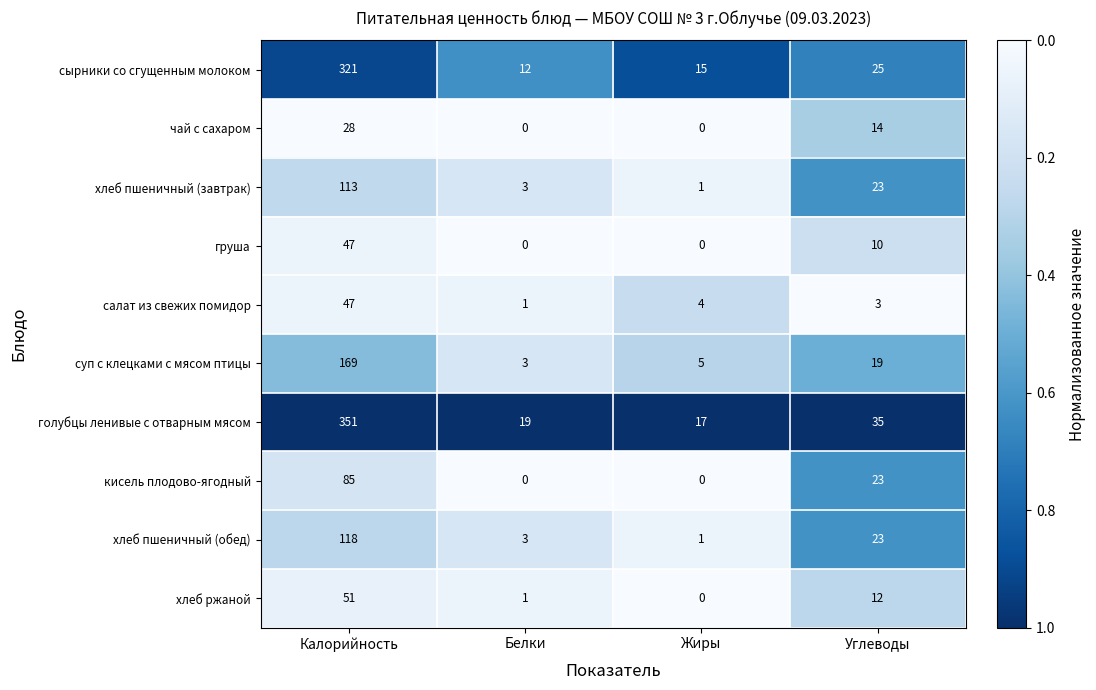

What is the spread (max minus min) of values at Калорийность?

323